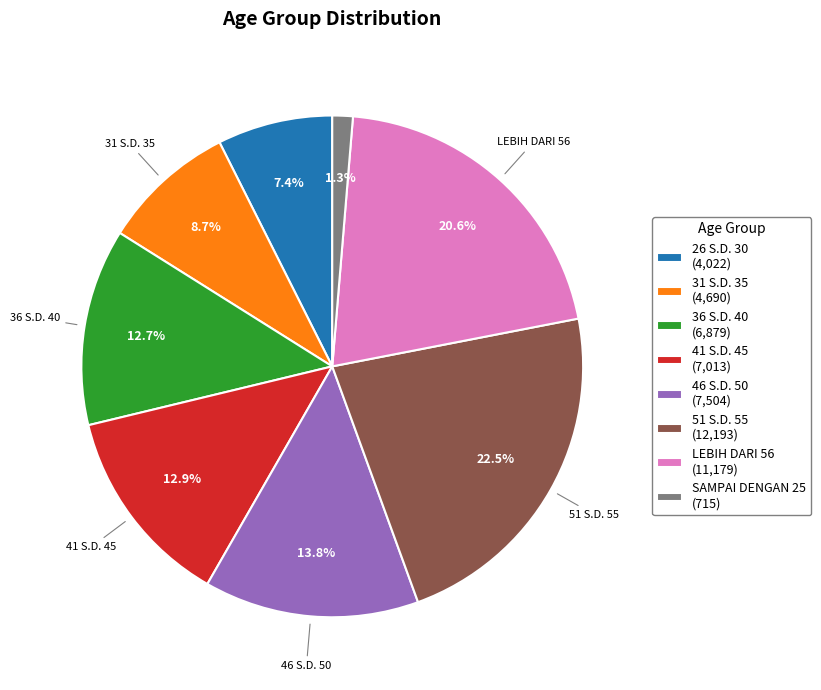

Which category has the biggest portion of the pie?

51 S.D. 55